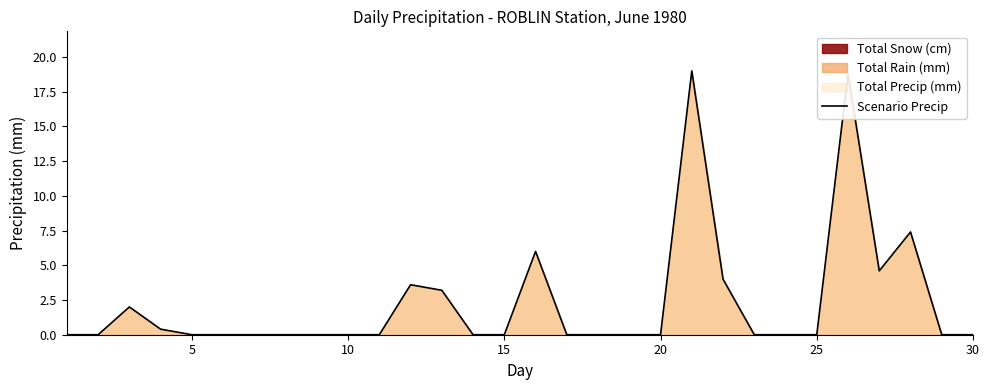

How many interior local valleys (lower than both neighbors) does the data have?

1